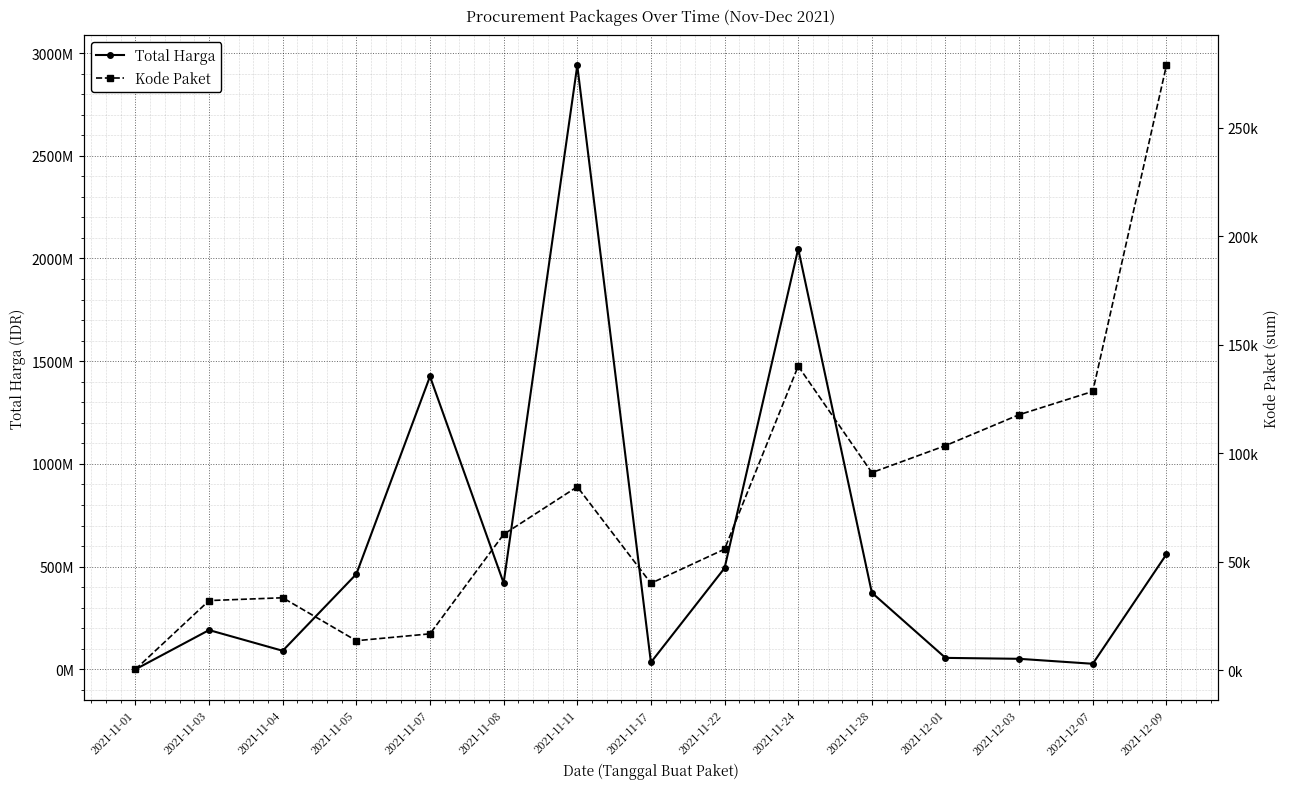

At how many categories does at least one series exceed 2082762787?

1